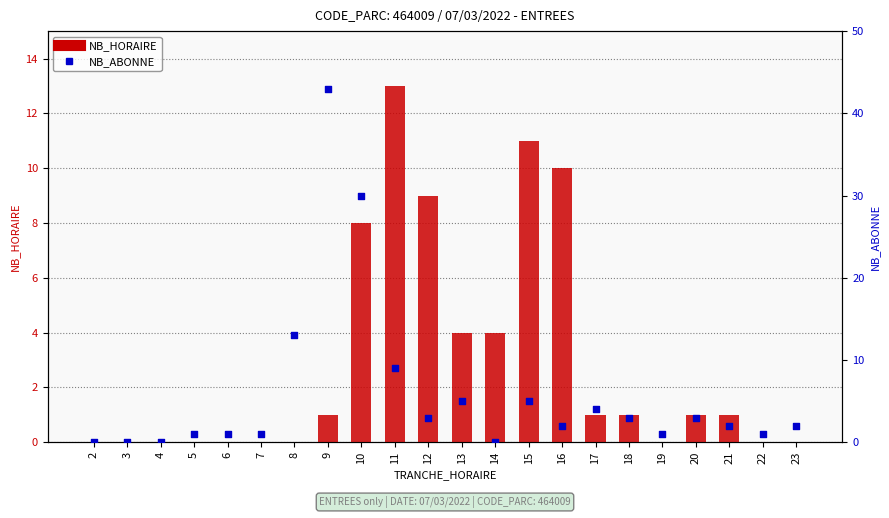

Which series contains the highest Y value?

NB_ABONNE